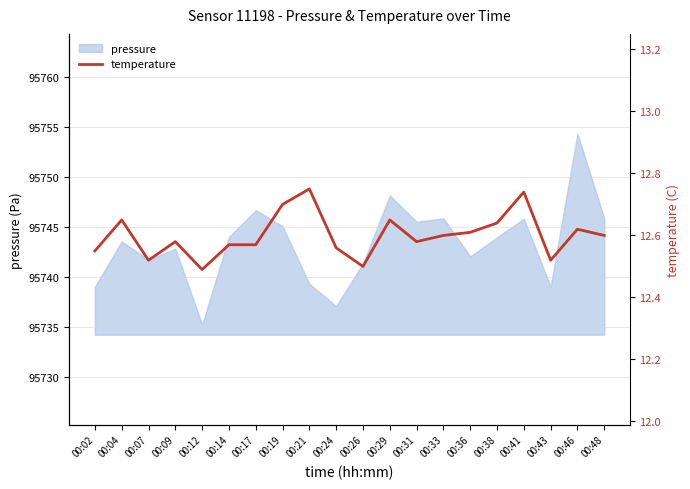

How many values are between 12 and 13?

20